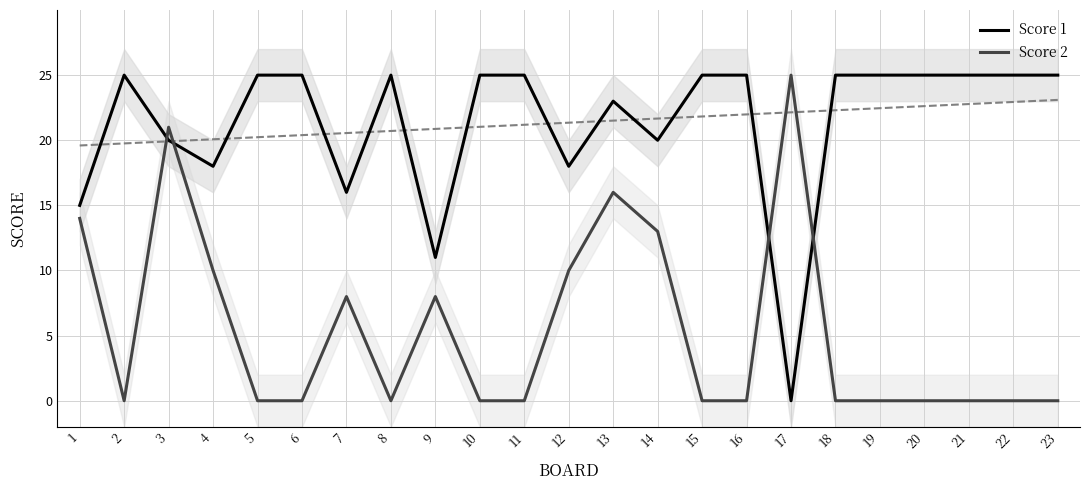

What is the greatest value displayed?

25